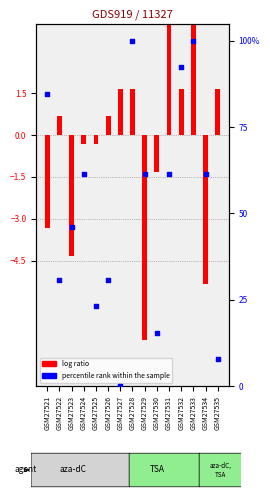

What are all the series names shown in the legend?

log ratio, percentile rank within the sample